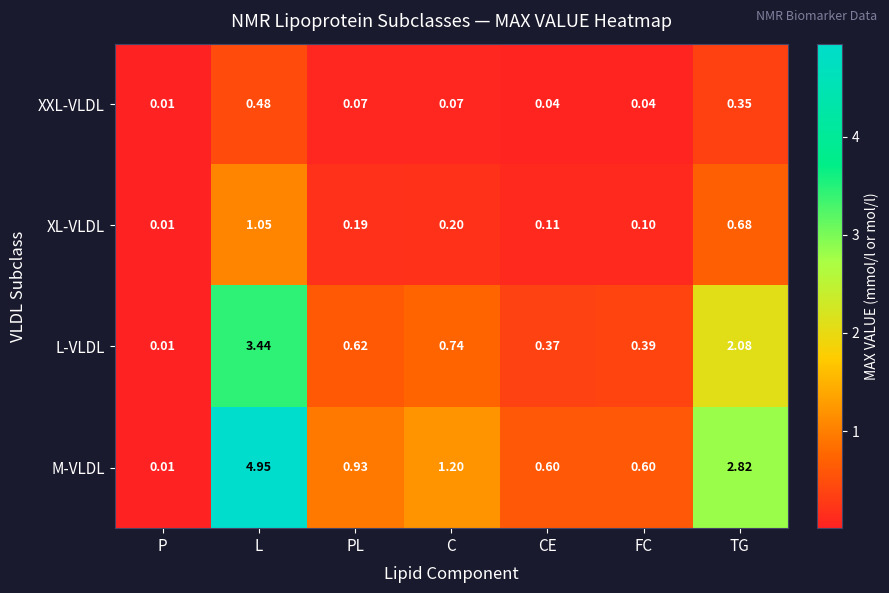

Where is XL-VLDL nearest to the value 0?

P